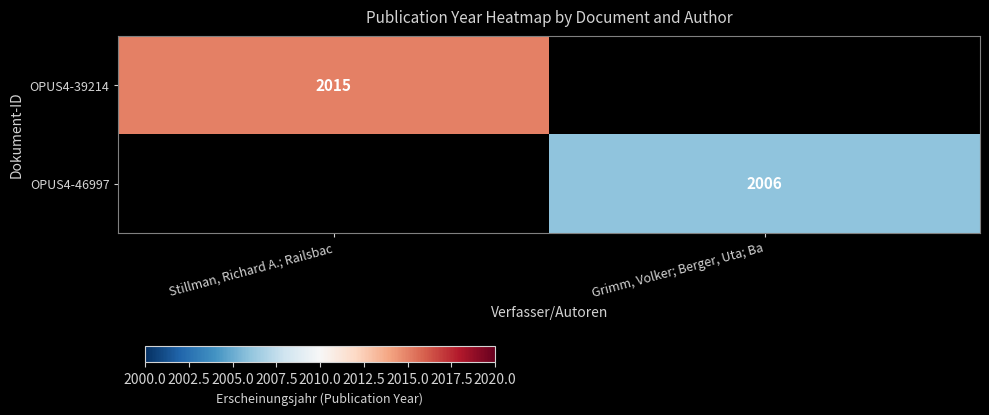

At which category does the chart reach its peak across all series?

Stillman, Richard A.; Railsbac